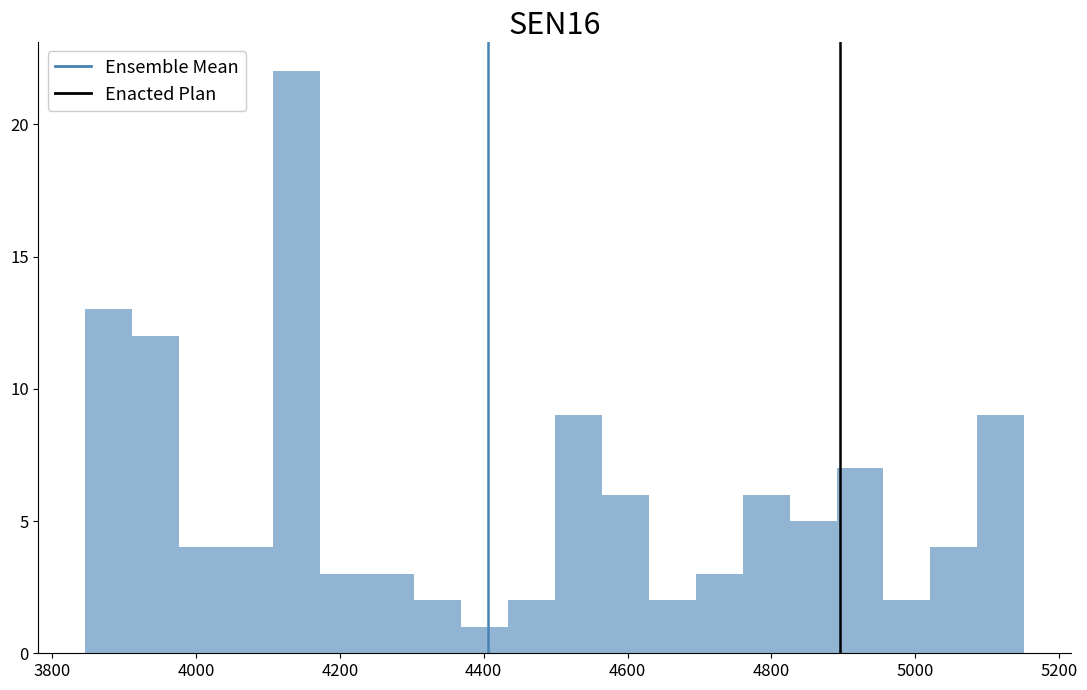

Around what value on the x-axis is the tallest bar? Give the approximate position of its centre, as read against the axis.

4140